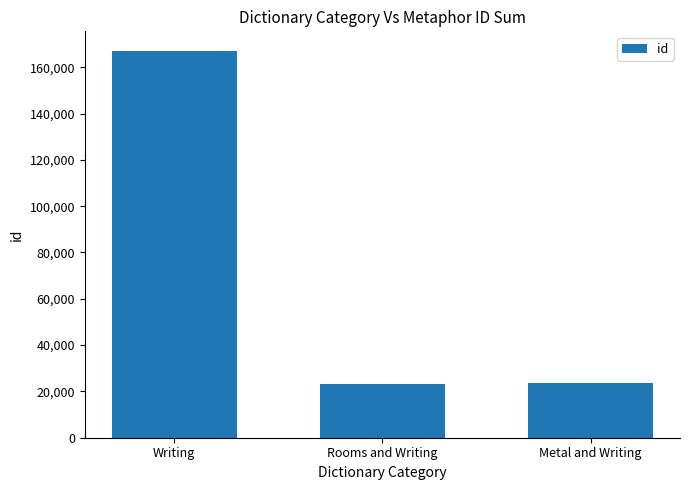

Approximately how many times larger is the value at Writing compared to Rooms and Writing?

7.2